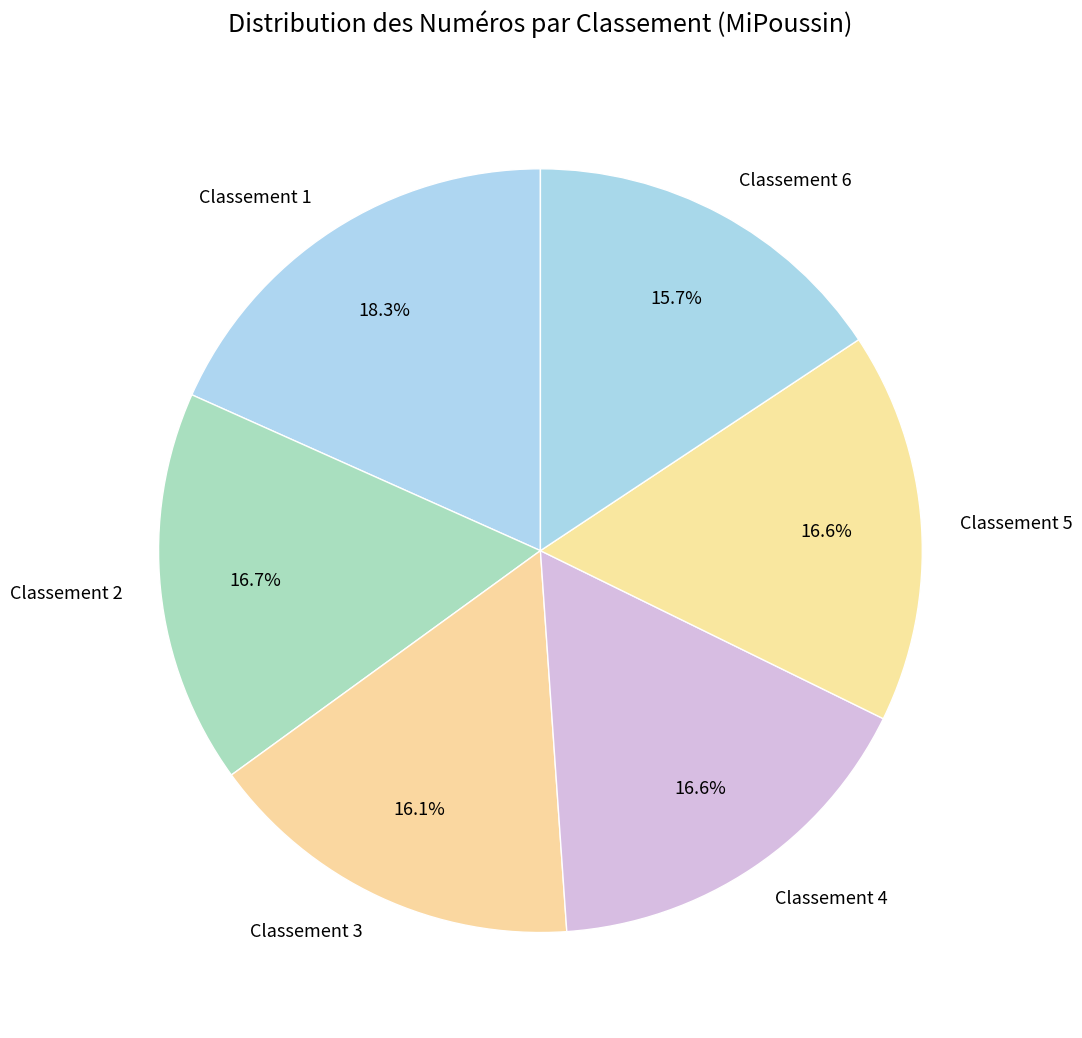

Does any single category account for the majority?

No